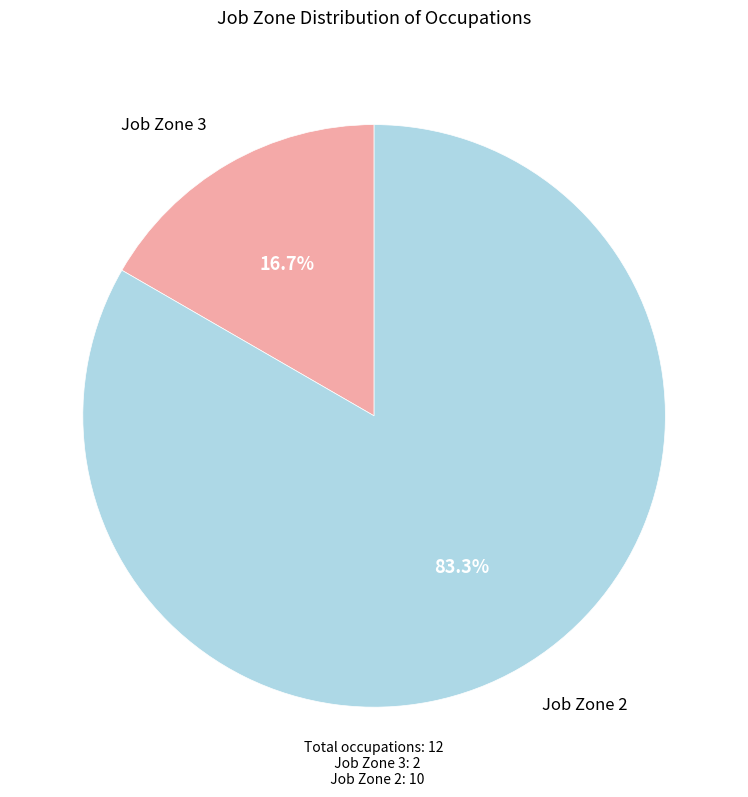

Is there a majority slice in this chart?

Yes